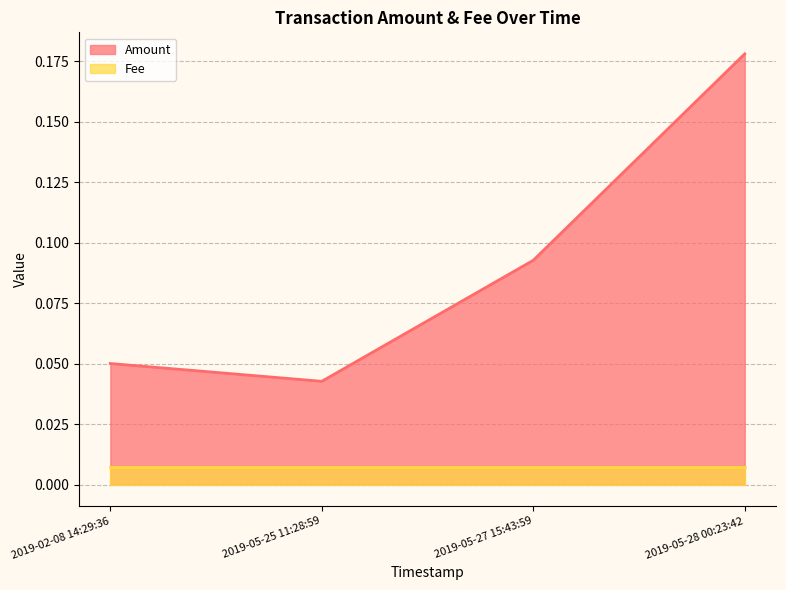

Does the chart have visible grid lines?

Yes